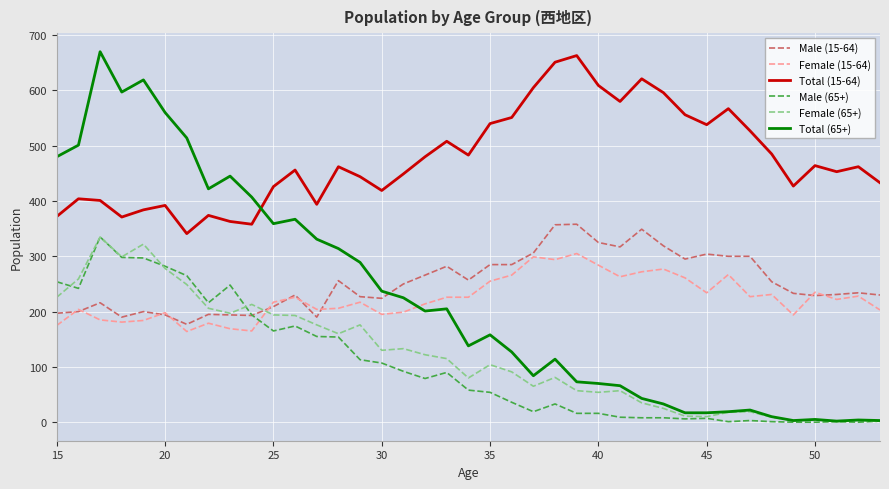

What is the difference between the second highest and minimum values in the Female (15-64) series?

135